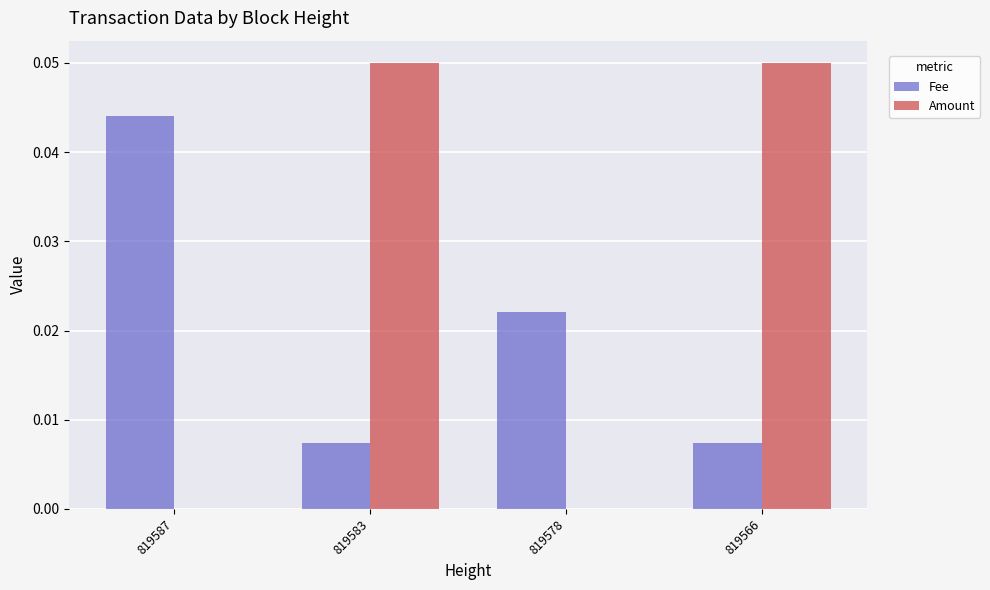

Which series has the largest total across all categories?

Amount